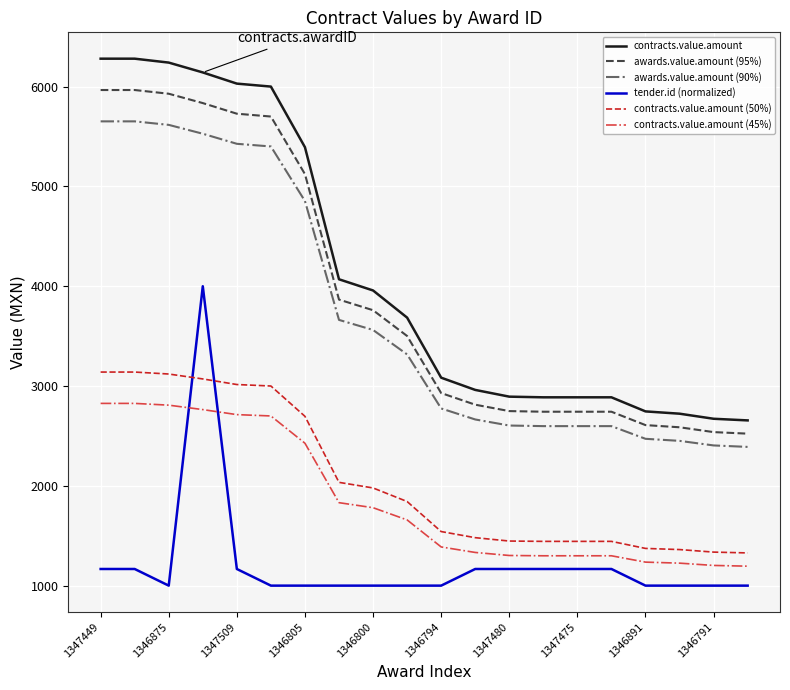

What is the difference between the maximum and minimum values in the contracts.value.amount series?

3624.2